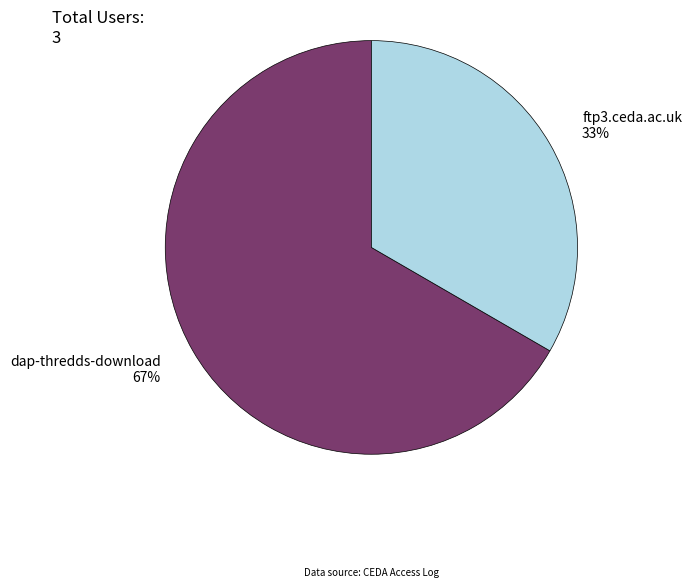

To the nearest percent, what percentage of the pie is dap-thredds-download?

67%